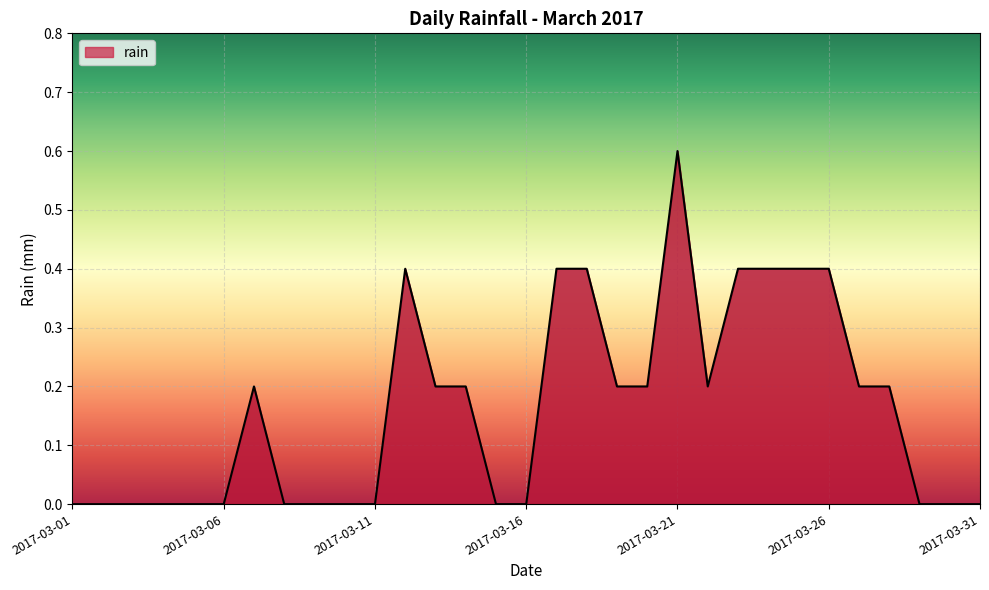

What is the difference between the maximum and minimum values?

0.6